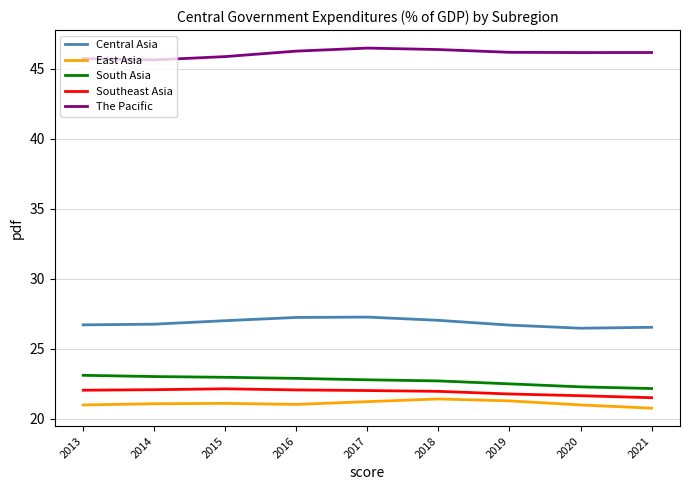

What is the lowest value of the Central Asia series?

26.5